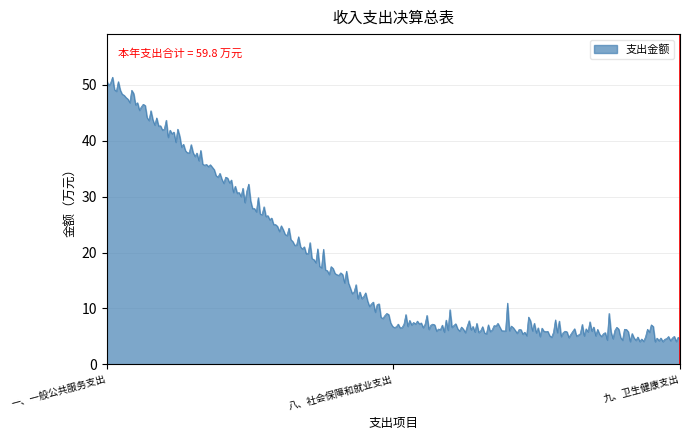

What is the maximum value shown in the chart?

51.4